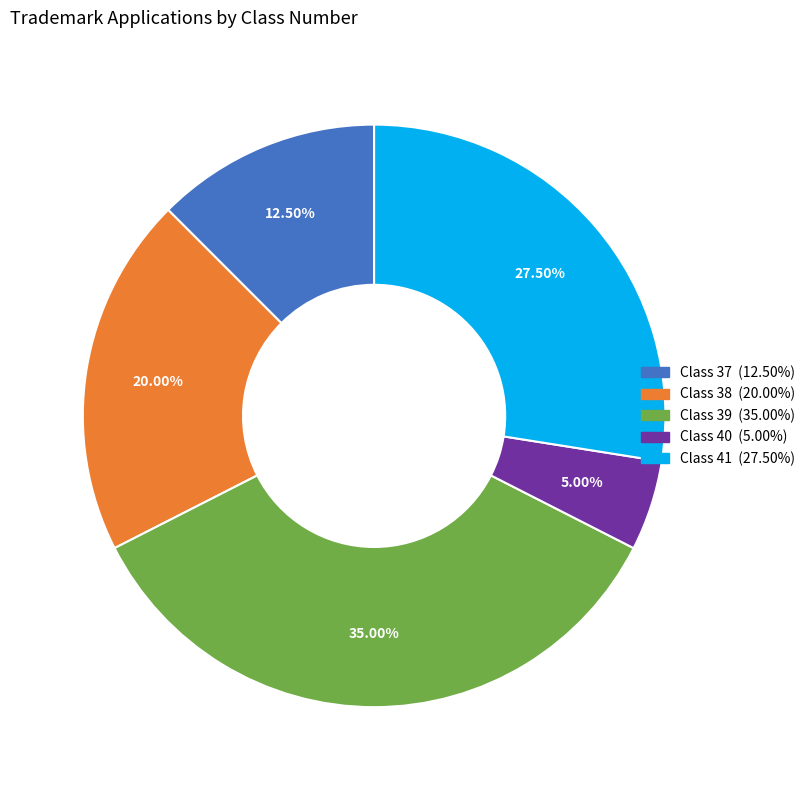

Is there a majority slice in this chart?

No